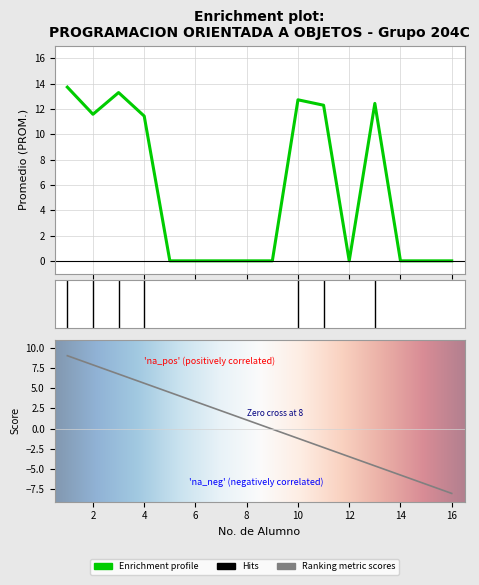

How many points are lower than both their immediate neighbors (excluding endpoints)?

2